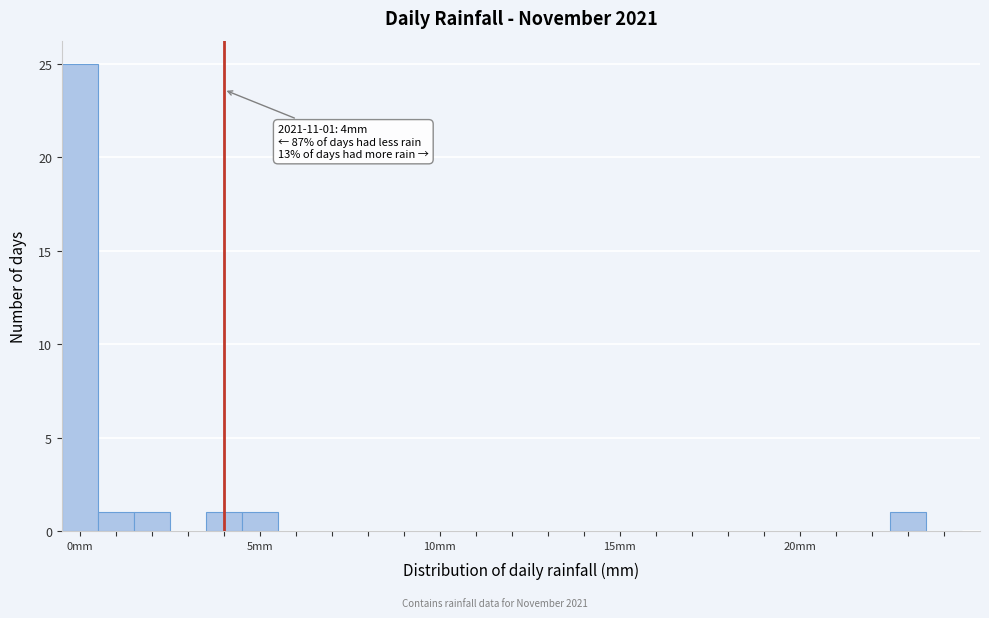

Read against the x-axis, roughly where is the centre of the tallest bar?

0.0